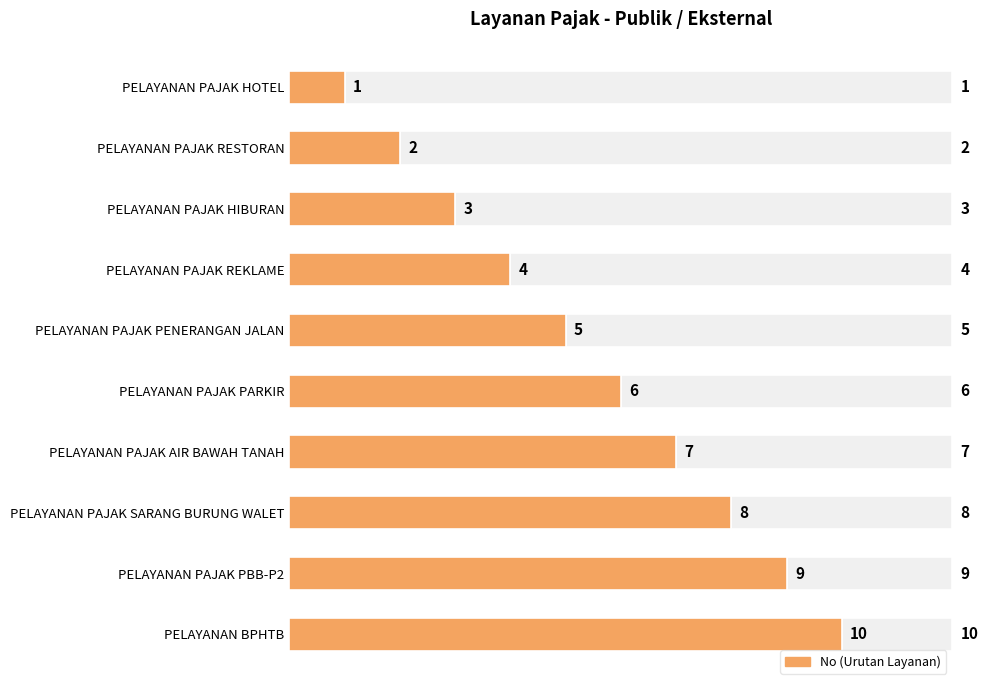

What is the sum of the values at PELAYANAN PAJAK HIBURAN and PELAYANAN BPHTB?

13